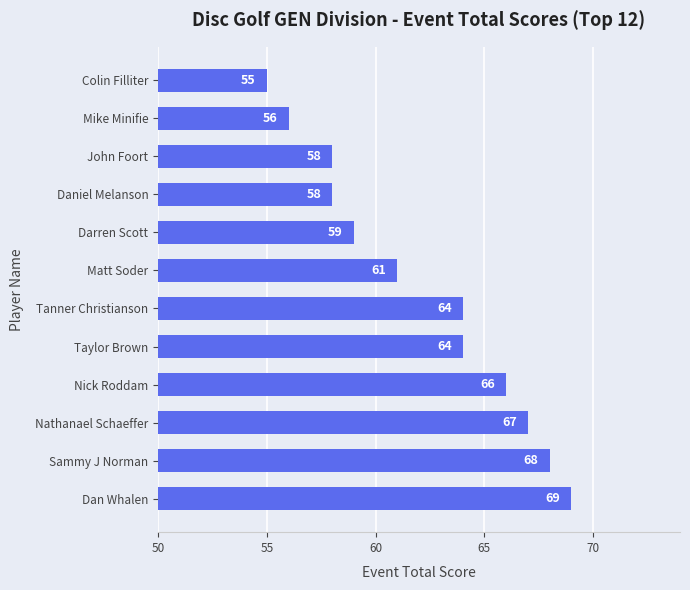

How many data points does each series have?

12